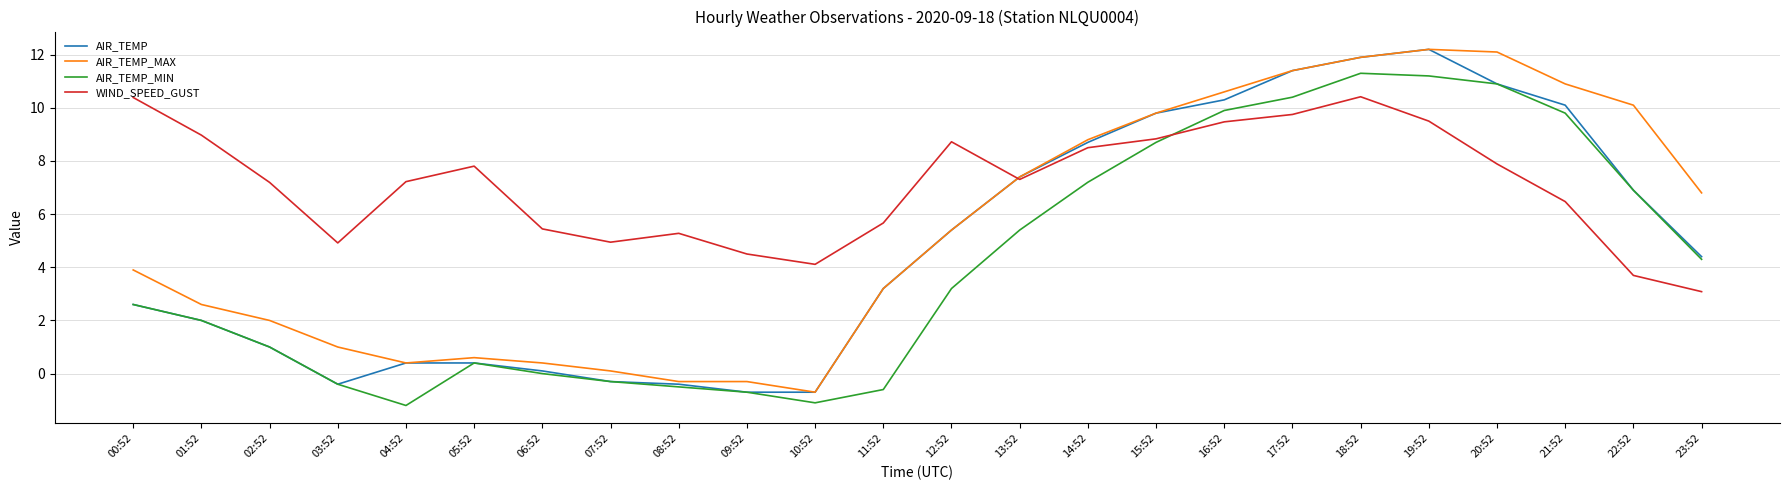

What position from the left is 21:52?

22